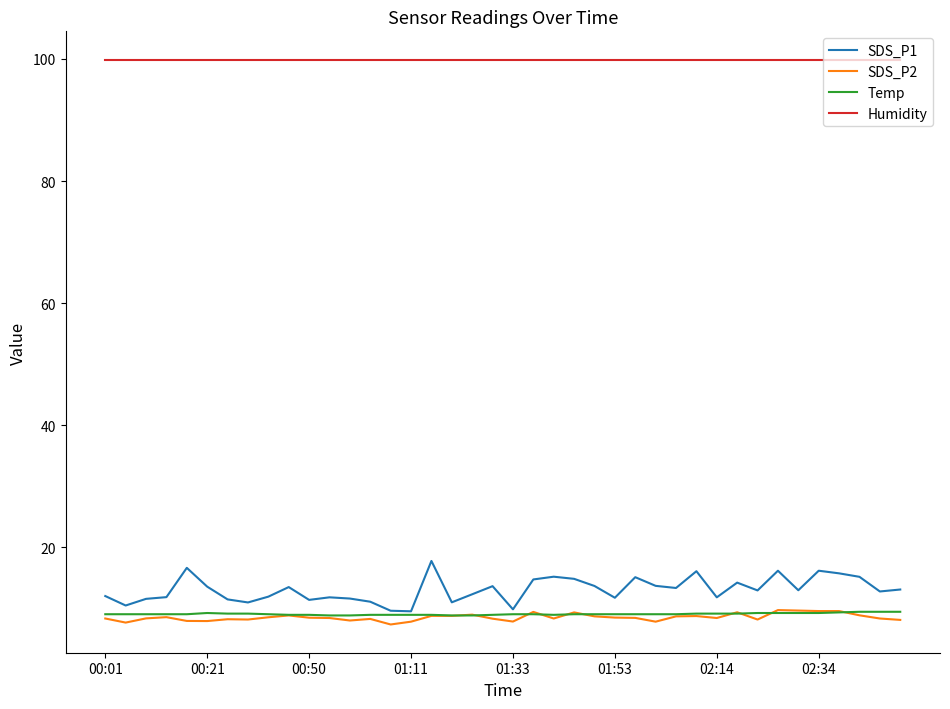

Which series has the largest total across all categories?

Humidity